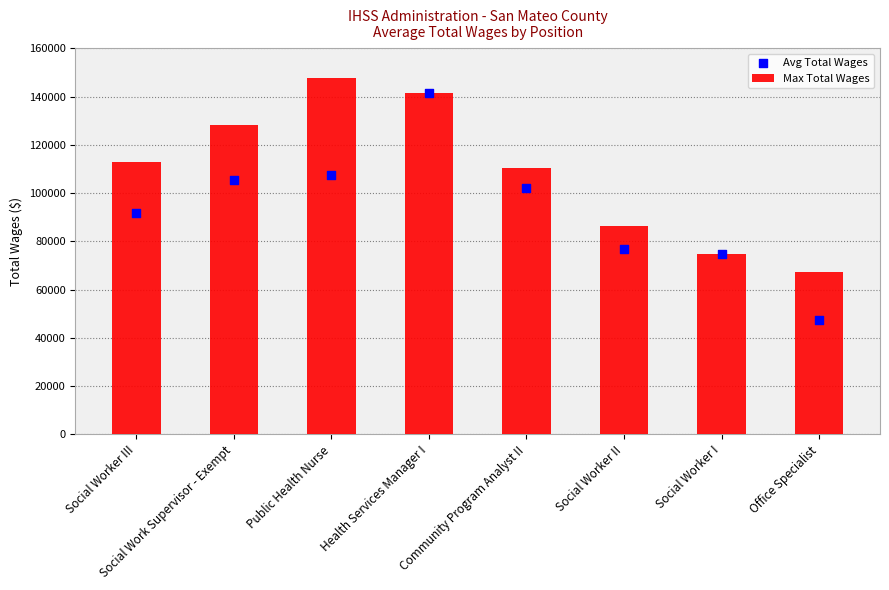

What are all the series names shown in the legend?

Max Total Wages, Avg Total Wages